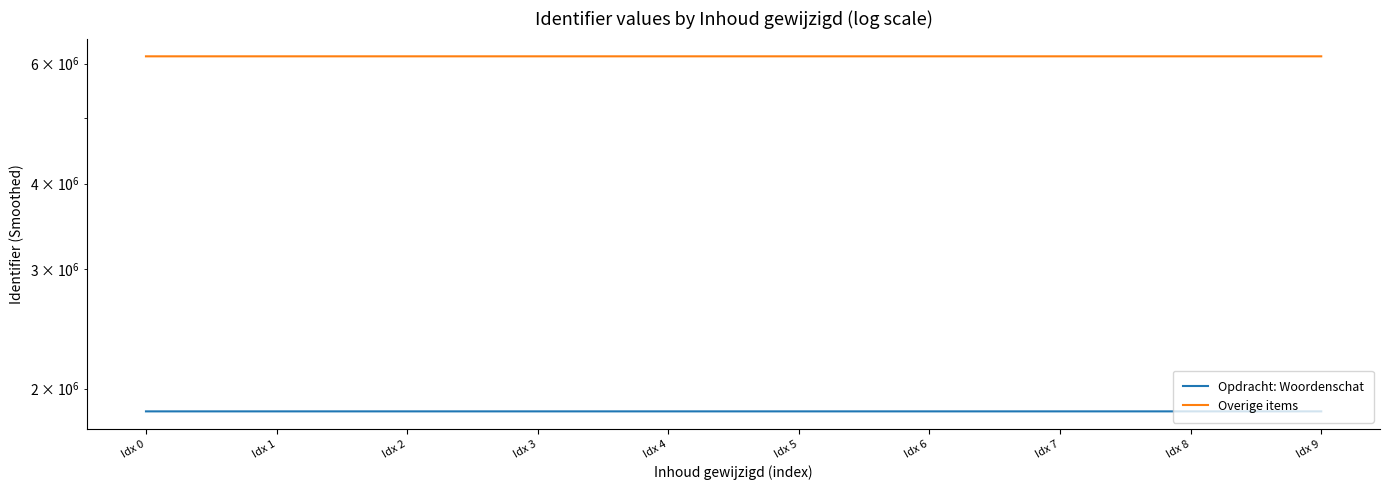

At how many categories does at least one series exceed 3508245?

10